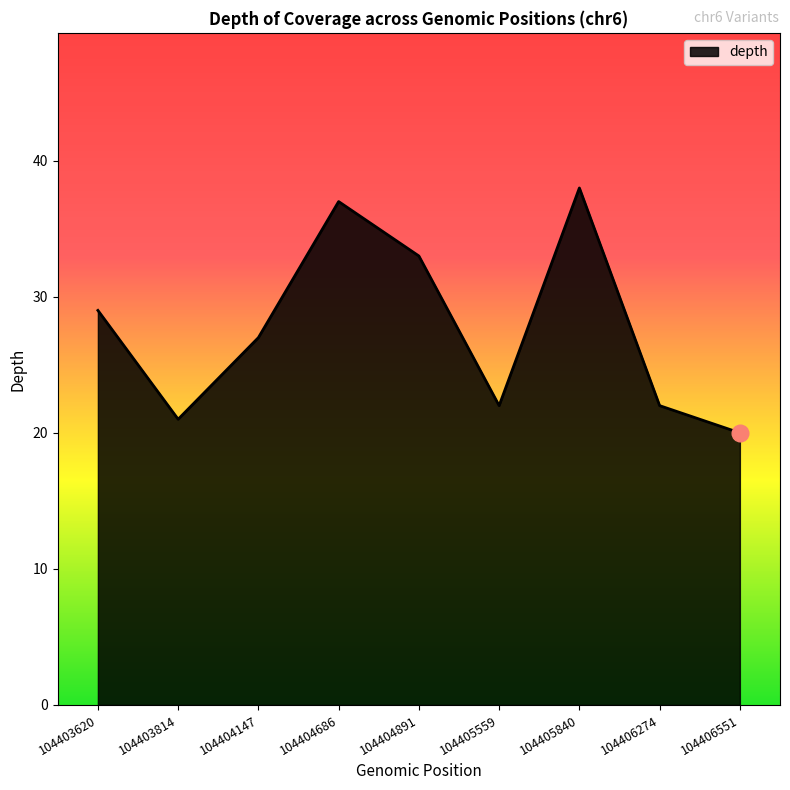

What is the difference between the second highest and second lowest values?

16